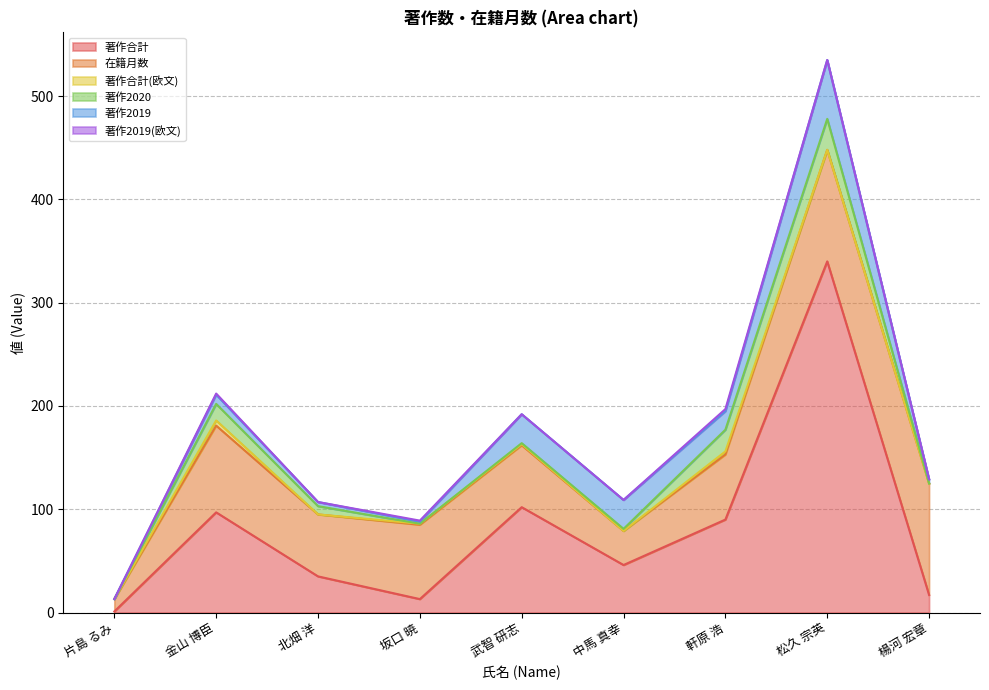

Reading left to right, list all the values displayed in this chart.

著作合計: 1	97	35	13	102	46	90	340	17
在籍月数: 12	84	60	72	60	33	63	108	108
著作合計(欧文): 0	5	0	1	1	0	3	0	0
著作2020: 0	16	8	0	1	2	21	30	0
著作2019: 0	9	4	2	28	28	18	57	4
著作2019(欧文): 0	1	0	1	0	0	2	0	0